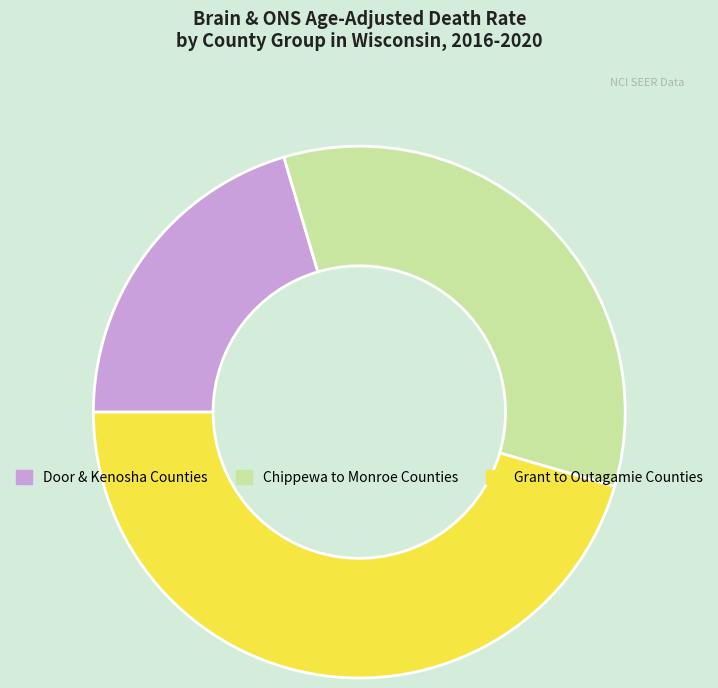

Does any single category account for the majority?

No